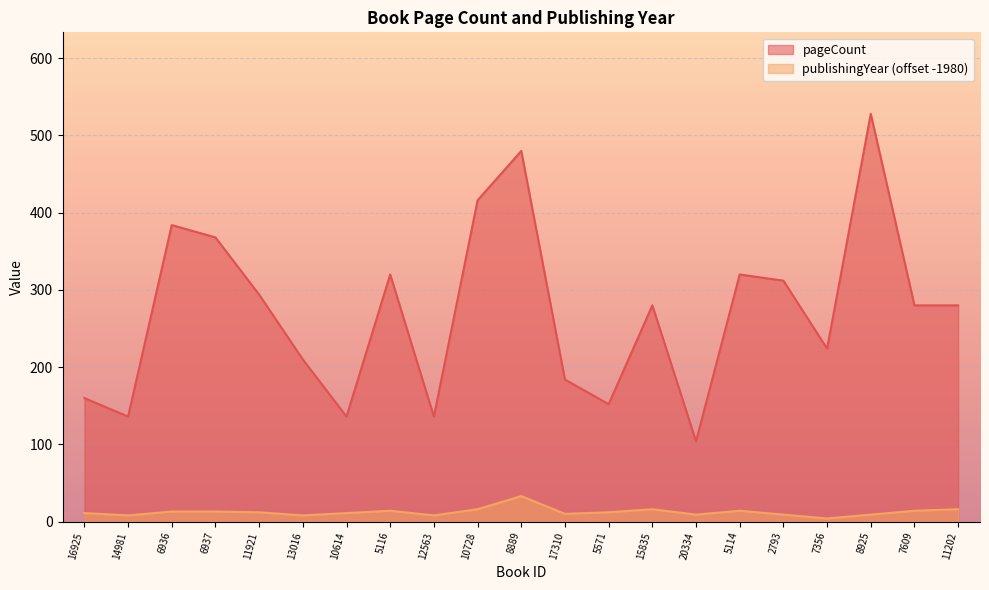

What is the minimum value for pageCount?

104